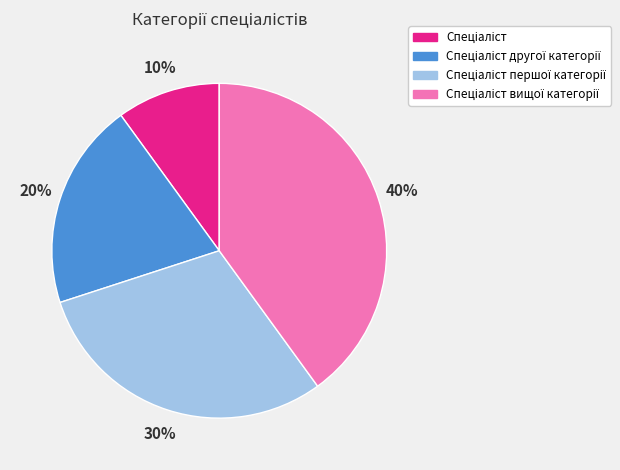

Count the number of slices in the pie.

4